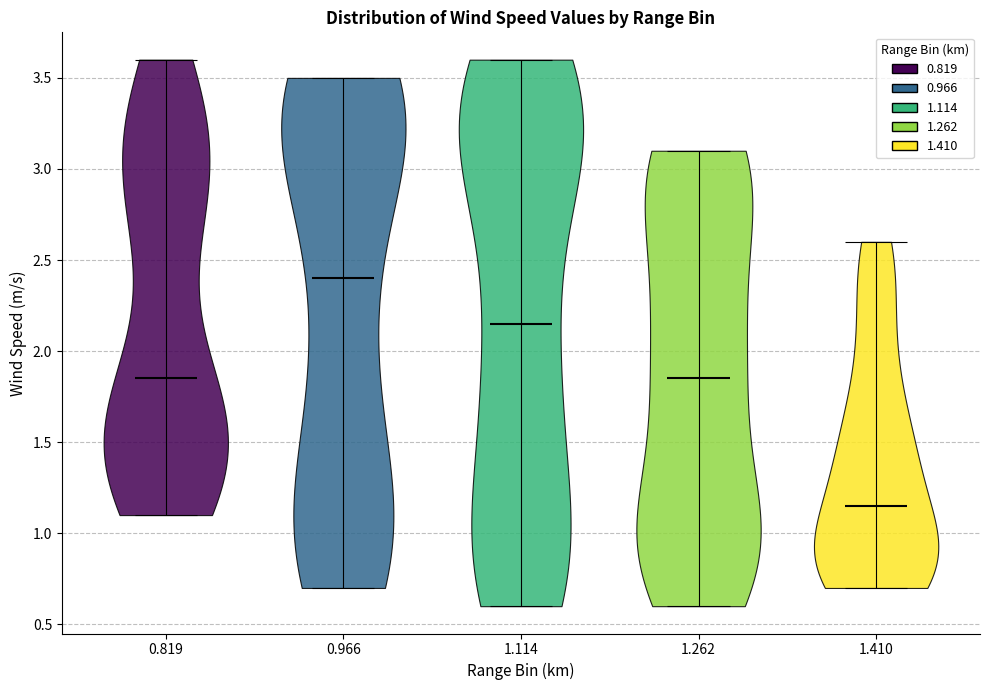

Reading left to right, read every violin against the y-axis: where its median line is, and the lowest and highest points it reaches. The values are not printed on the chart, so give them approximately, as read against the axis.

0.819: median line 1.85, lowest point 1.10, highest point 3.60
0.966: median line 2.40, lowest point 0.70, highest point 3.50
1.114: median line 2.15, lowest point 0.60, highest point 3.60
1.262: median line 1.85, lowest point 0.60, highest point 3.10
1.410: median line 1.15, lowest point 0.70, highest point 2.60